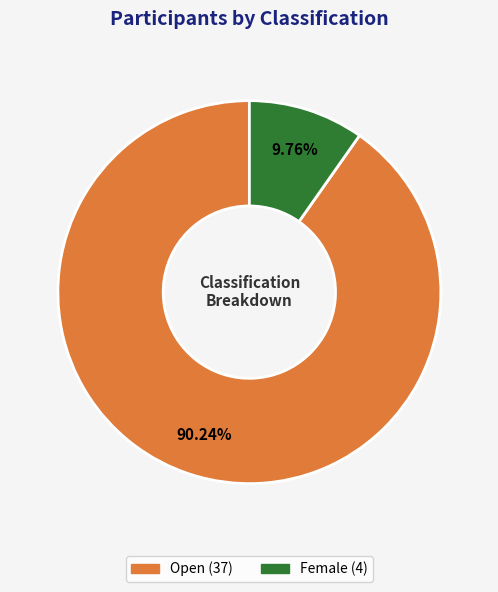

Is there any slice that represents more than half of the pie?

Yes